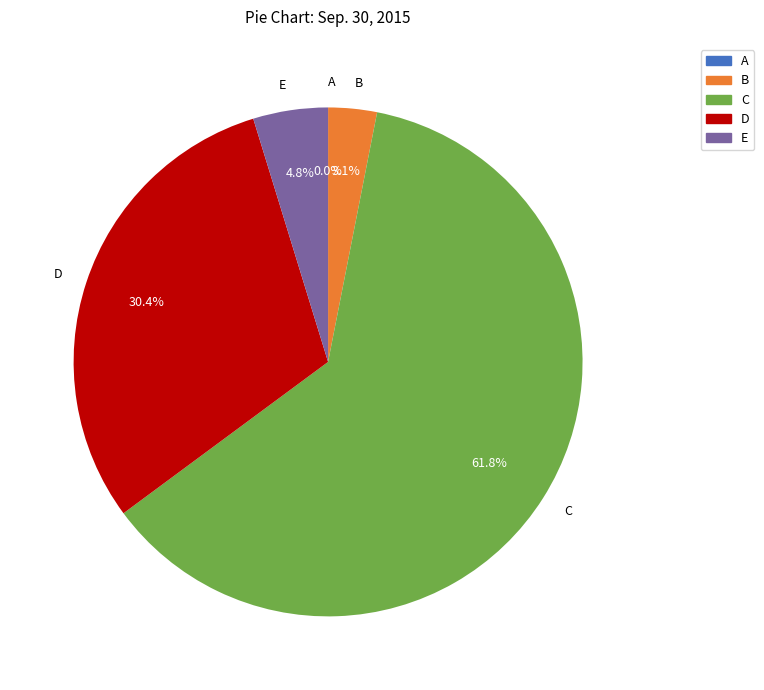

Between B and C, which is larger?

C